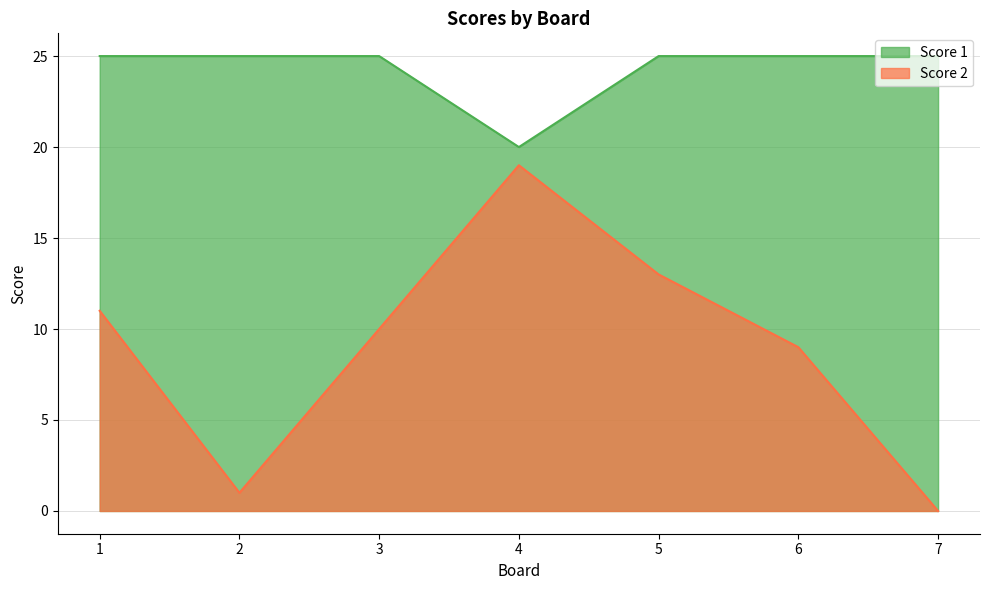

What is the difference between the Score 1 values at 6 and 4?

5